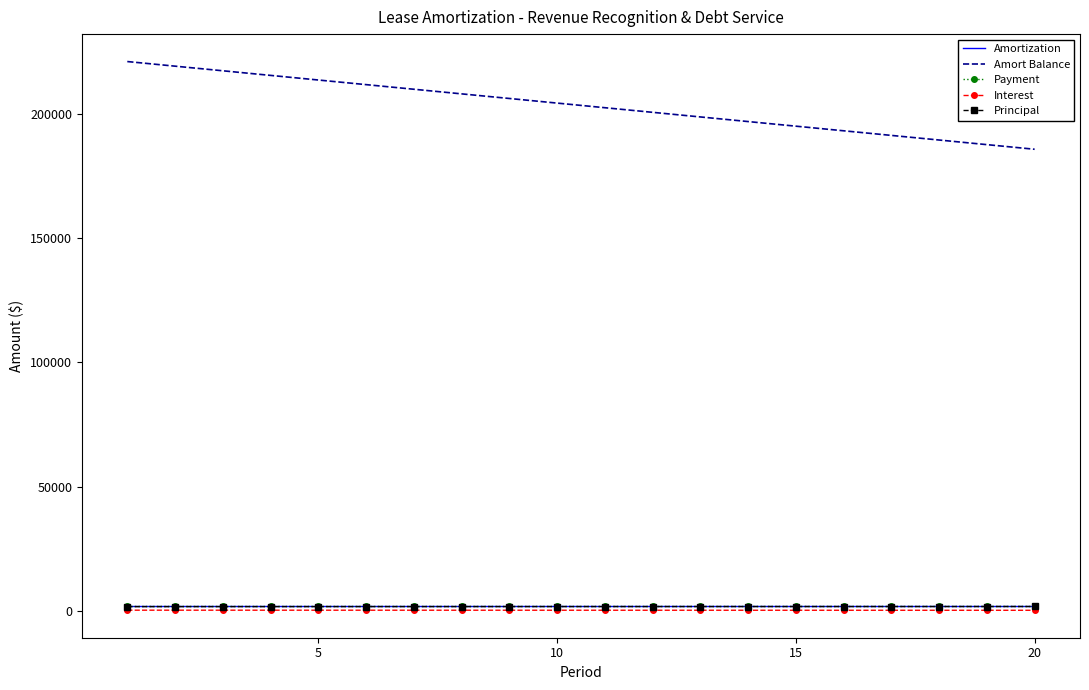

Which series has the largest range (max minus min)?

Amort Balance